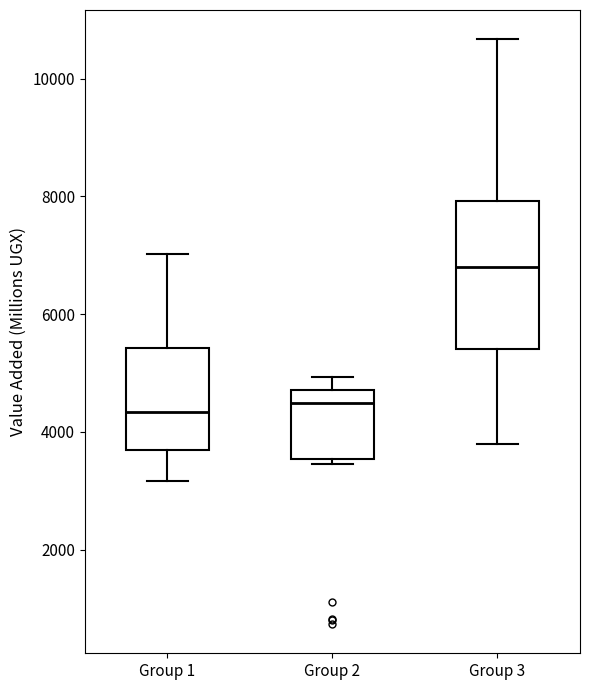

Which box is the tallest, from its lower edge to its upper edge?

Group 3